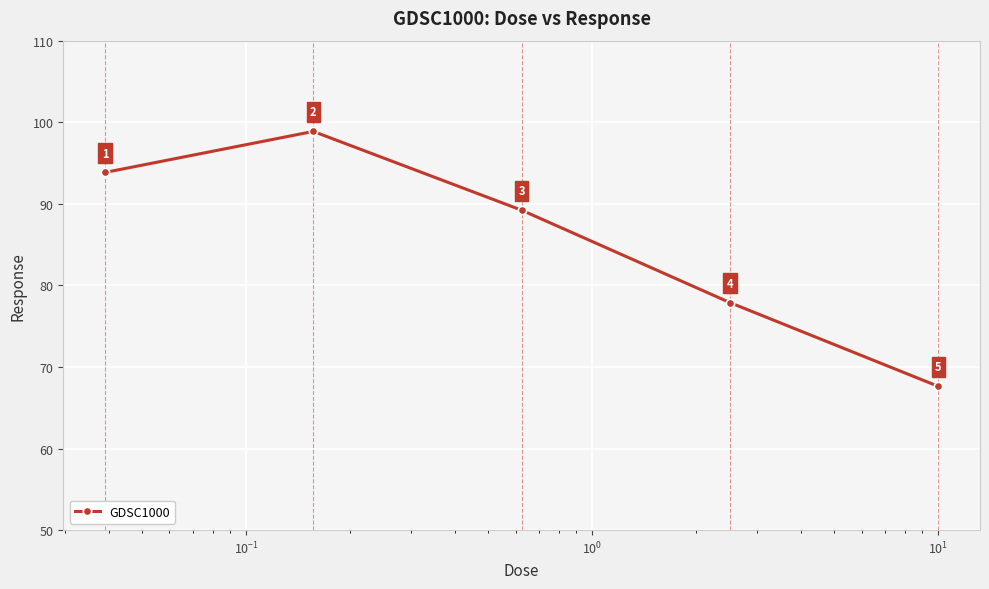

How many series are shown in this chart?

1